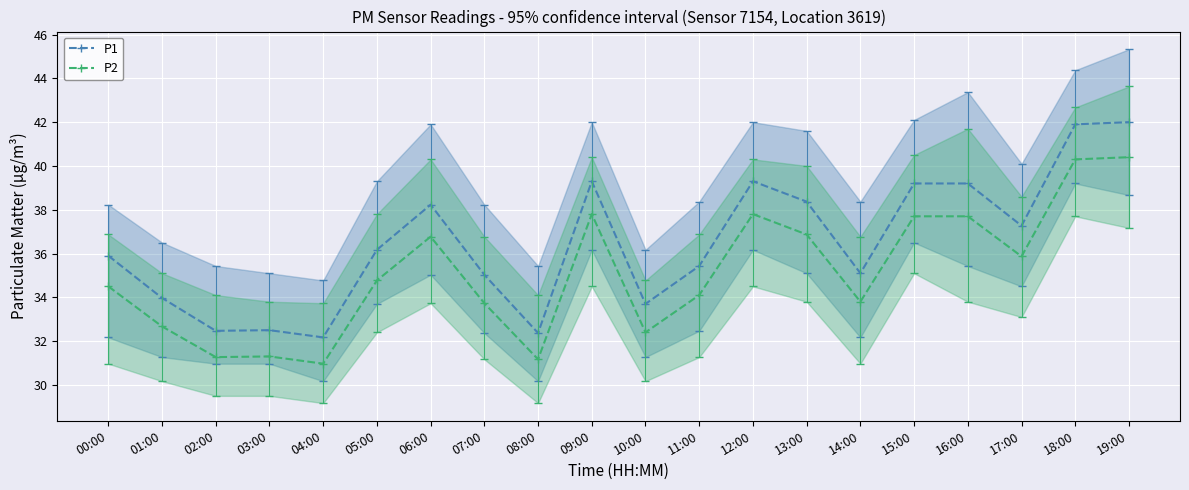

Reading left to right, list all the values displayed in this chart.

P1: 00:00=35.9	01:00=34.0	02:00=32.5	03:00=32.5	04:00=32.2	05:00=36.2	06:00=38.2	07:00=35.0	08:00=32.4	09:00=39.3	10:00=33.7	11:00=35.4	12:00=39.3	13:00=38.4	14:00=35.1	15:00=39.2	16:00=39.2	17:00=37.3	18:00=41.9	19:00=42.0
P2: 00:00=34.5	01:00=32.7	02:00=31.3	03:00=31.3	04:00=31.0	05:00=34.8	06:00=36.8	07:00=33.7	08:00=31.2	09:00=37.8	10:00=32.4	11:00=34.1	12:00=37.8	13:00=36.9	14:00=33.8	15:00=37.7	16:00=37.7	17:00=35.9	18:00=40.3	19:00=40.4